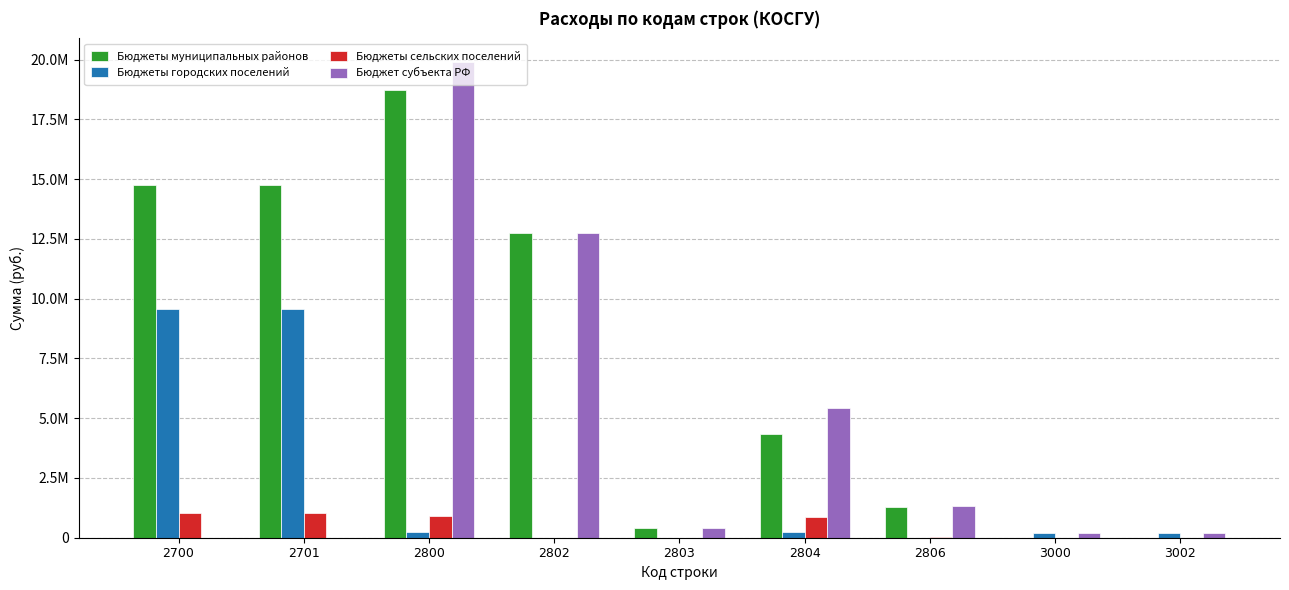

Rank the series at 2802 from lowest to highest value.

Бюджеты городских поселений, Бюджеты сельских поселений, Бюджеты муниципальных районов, Бюджет субъекта РФ